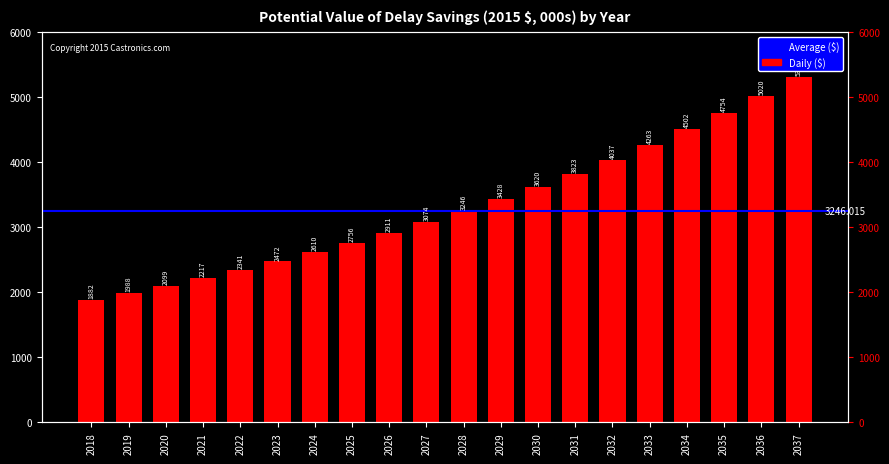

What is the difference between the second highest and minimum values?

3137.7